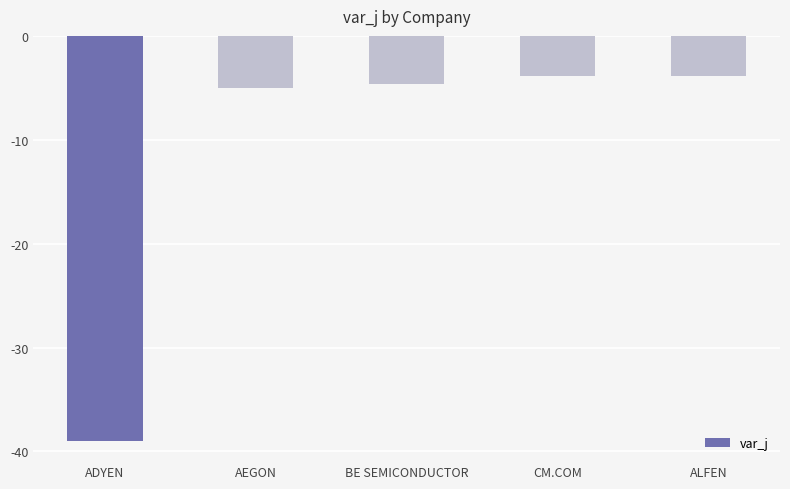

What is the approximate value at BE SEMICONDUCTOR?

-4.7